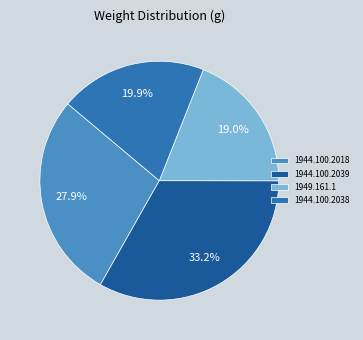

How many slices are in this pie chart?

4